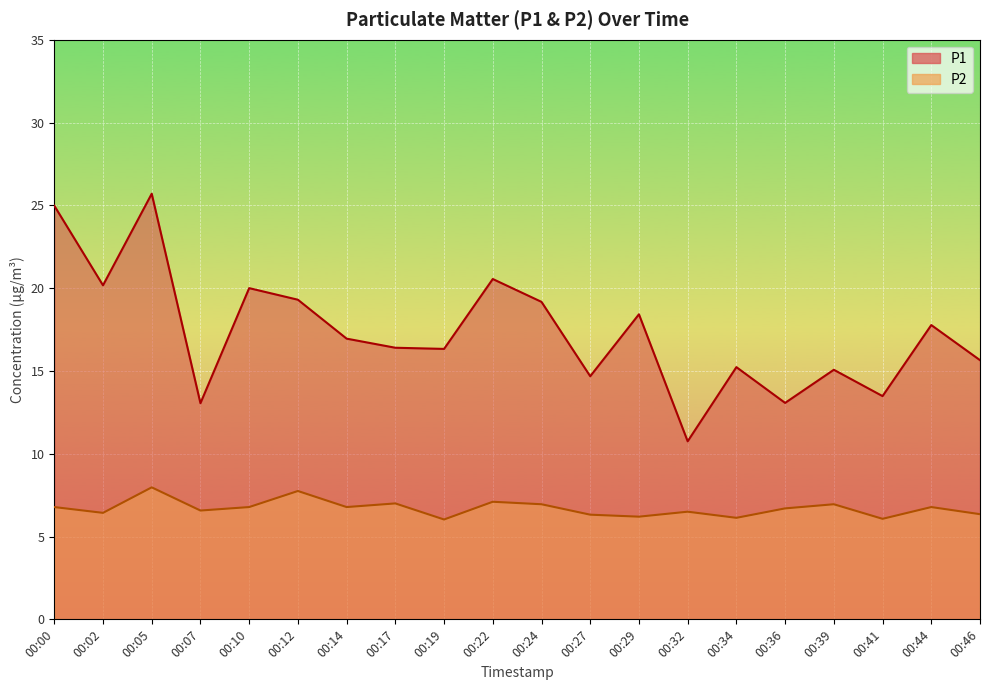

What is the sum of the P1 values at 00:12 and 00:39?

34.4